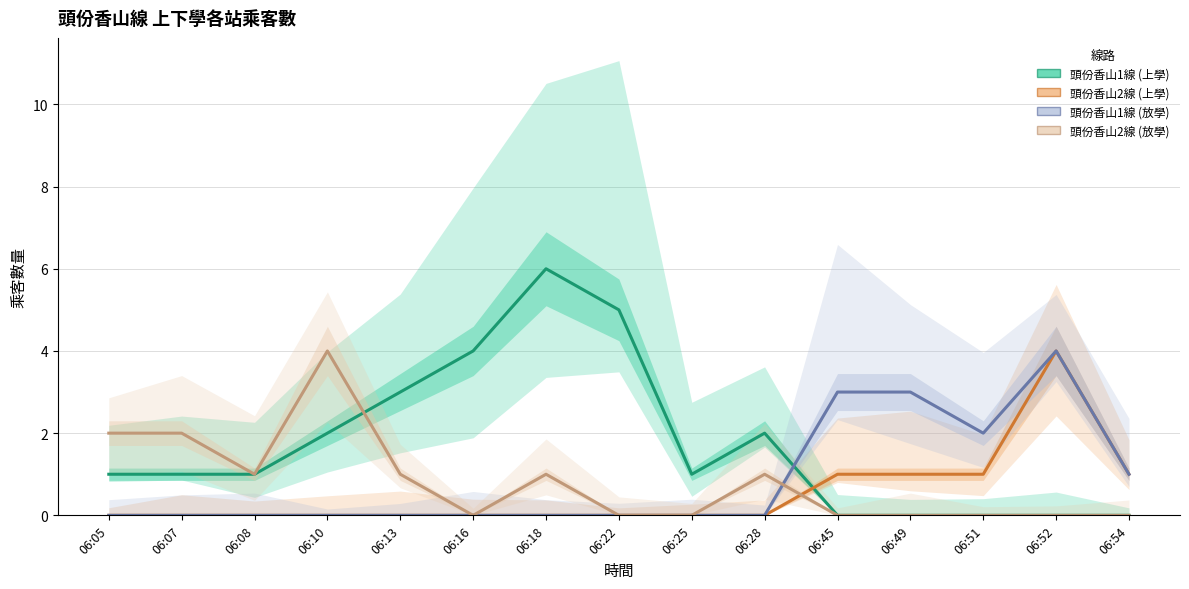

After their last crossing, which series has the higher values: 頭份香山1線 (放學) or 頭份香山2線 (放學)?

頭份香山1線 (放學)